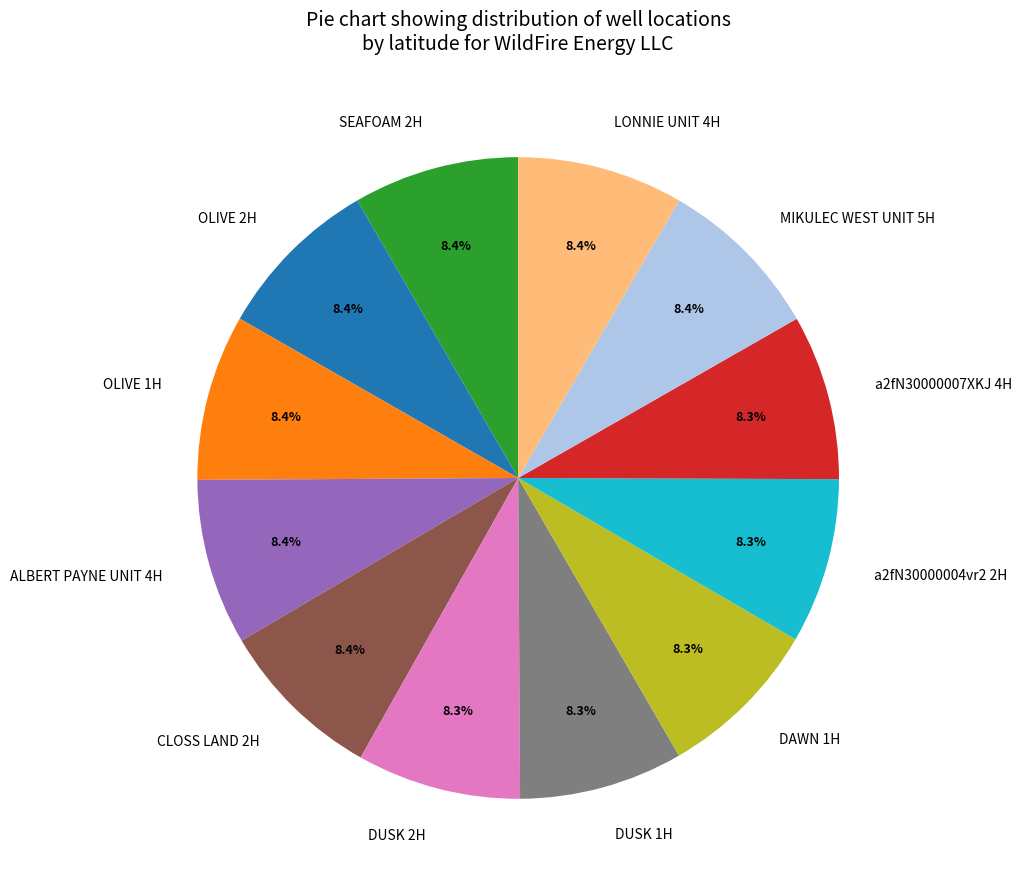

What portion of the pie excludes DUSK 2H?

91.7%